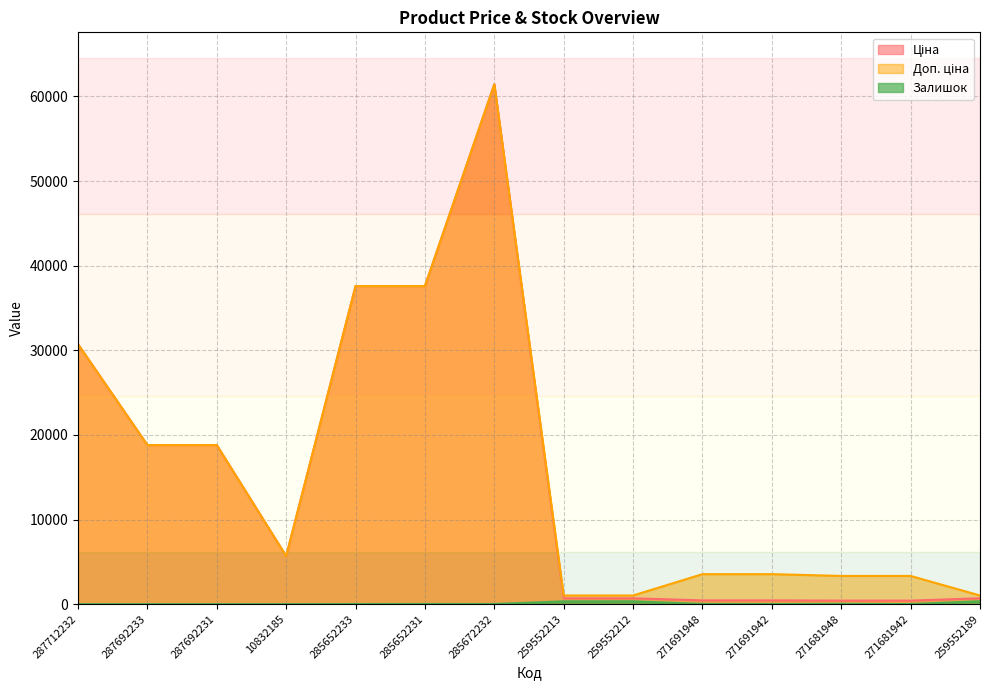

What position from the right is 287692233?

13